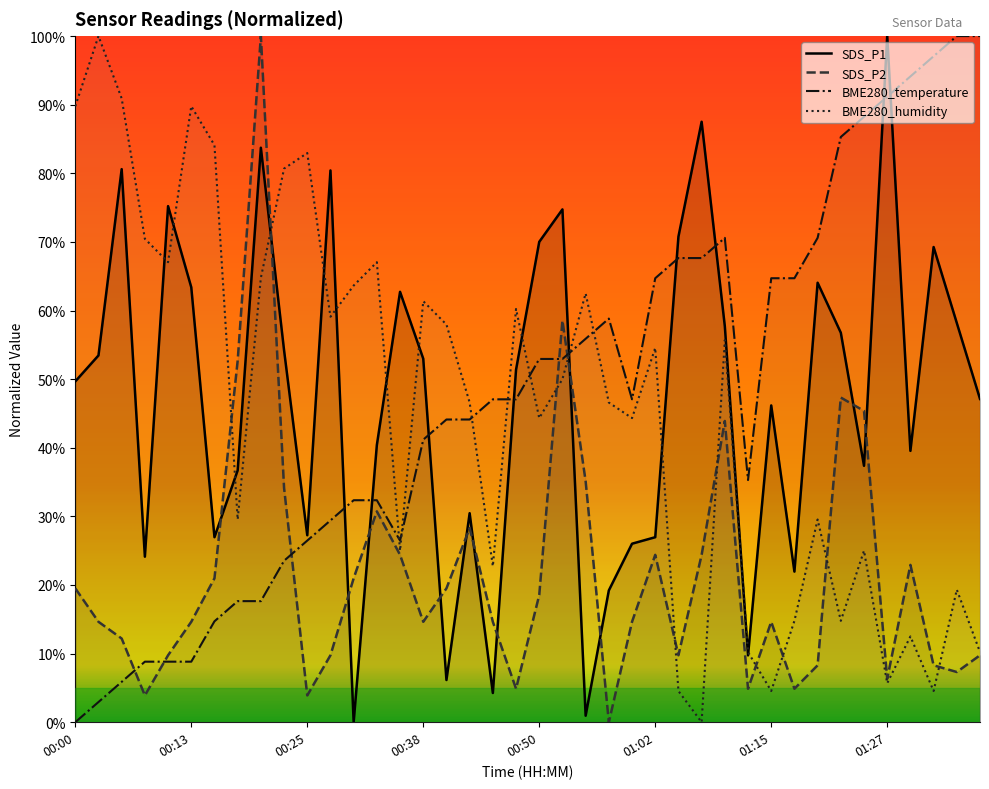

How many interior local valleys does the SDS_P2 series have?

10